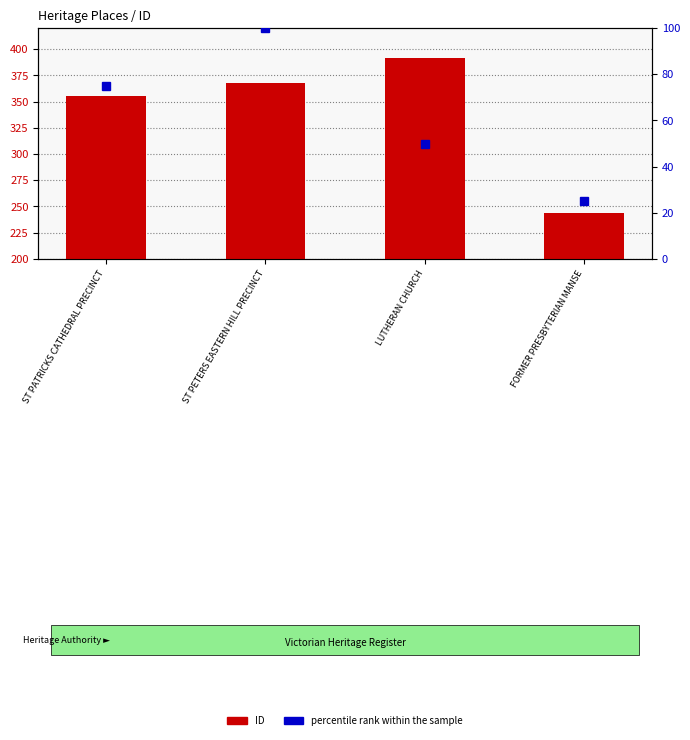

What is the average value of the ID series?

340